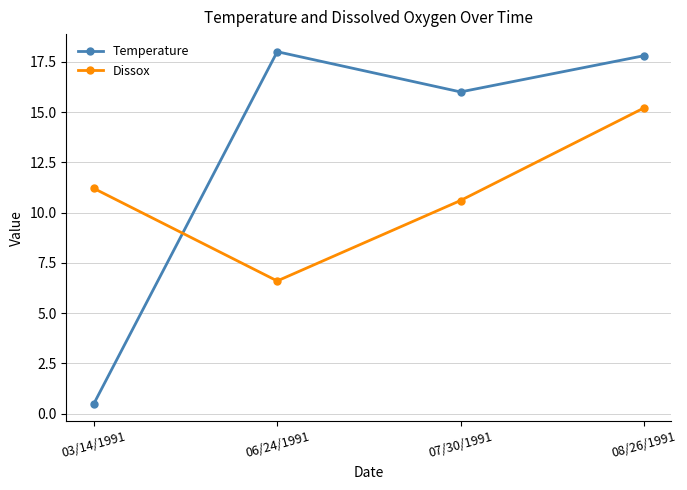

At which category is the sum across all series the highest?

08/26/1991